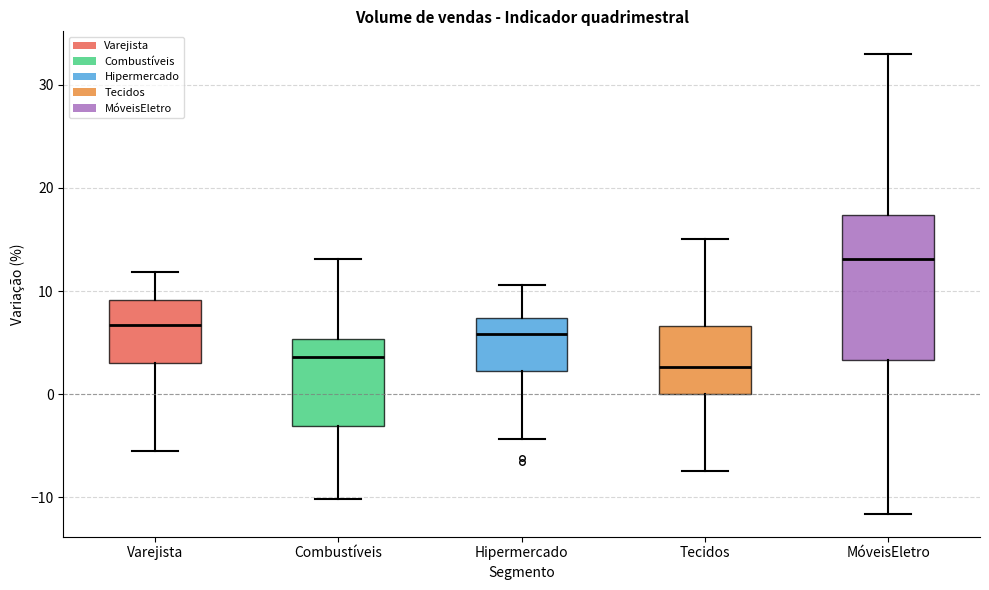

Where does the upper whisker of the box for Tecidos end on the y-axis? The values are not printed on the chart, so give them approximately, as read against the axis.

15